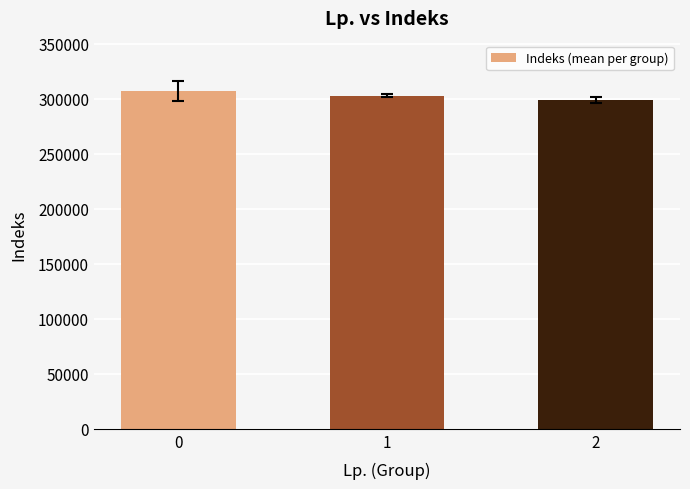

Reading right to left, what are all the values shown in this chart?

2=298530.8	1=302461.0	0=306672.0